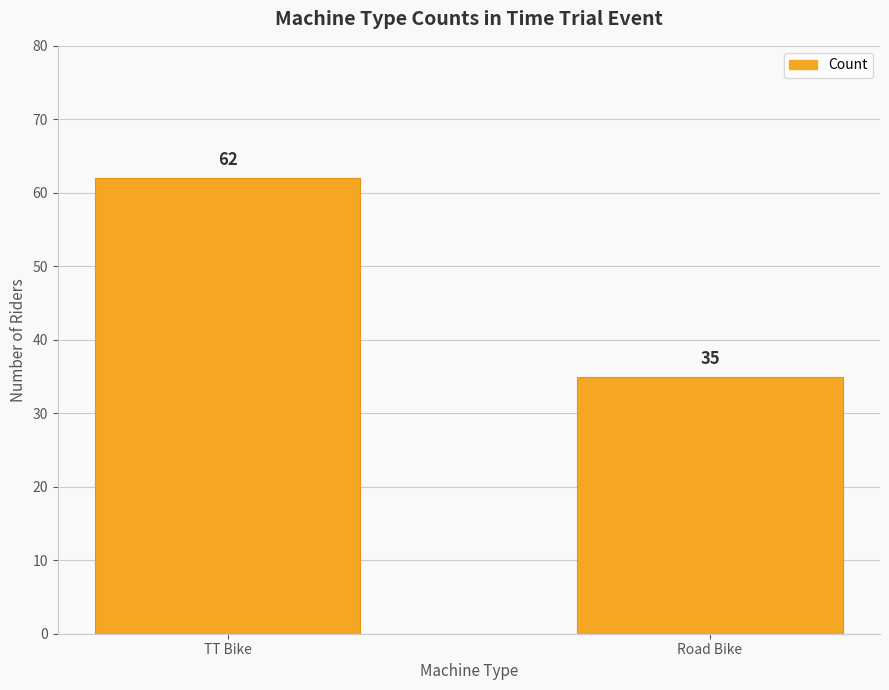

What is the difference between the values at Road Bike and TT Bike?

27